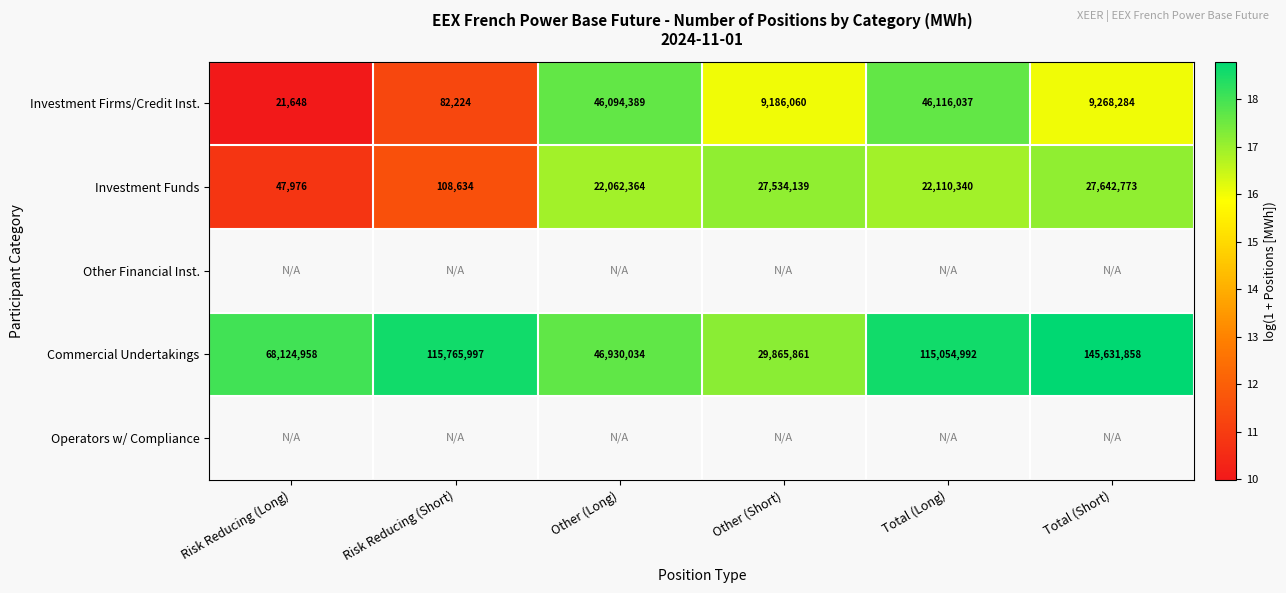

At how many categories does at least one series exceed 10?

6